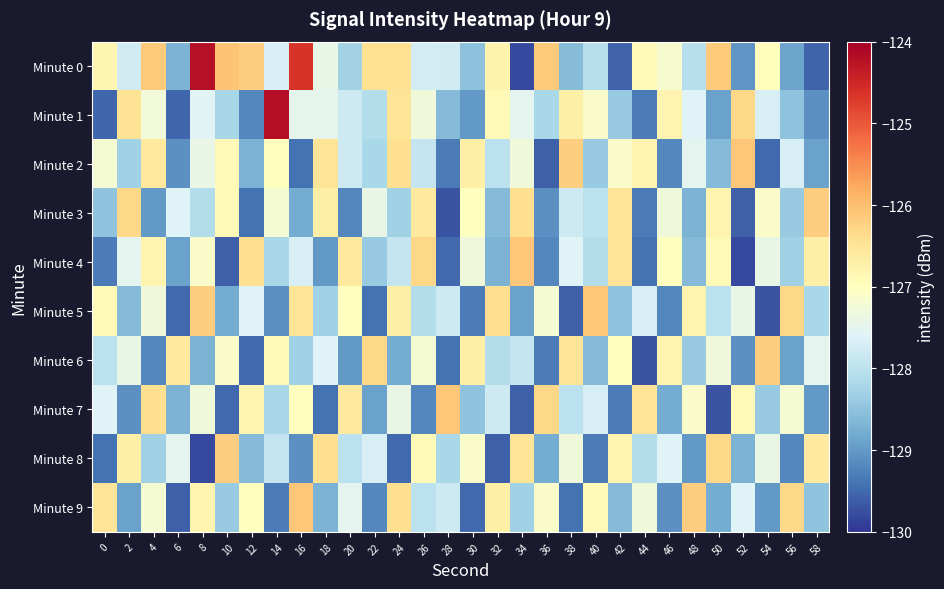

What is the greatest value displayed?

-124.2